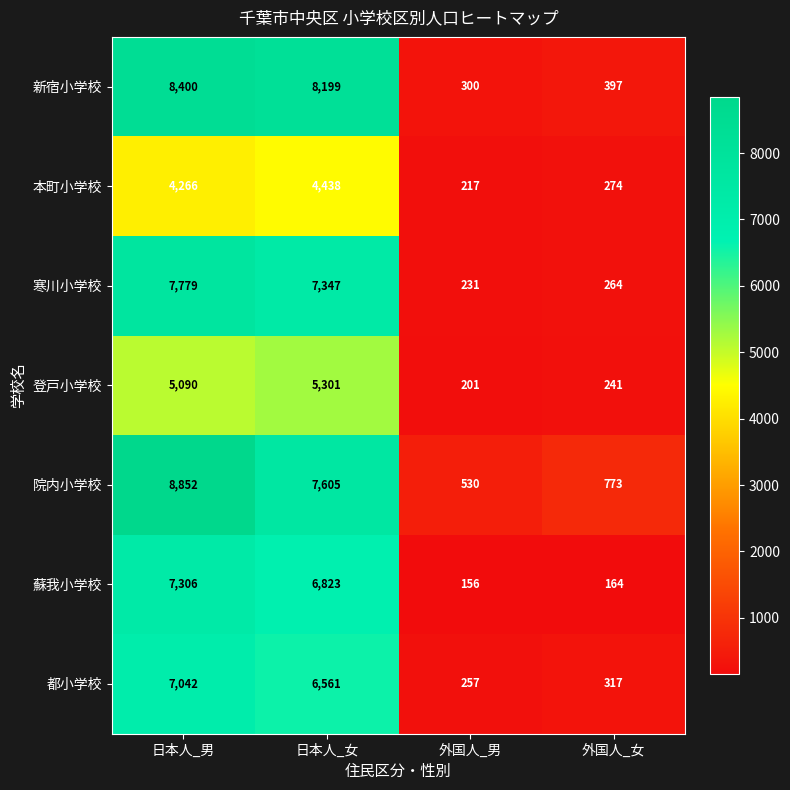

List the labels in order of 都小学校 value, smallest first.

外国人_男, 外国人_女, 日本人_女, 日本人_男